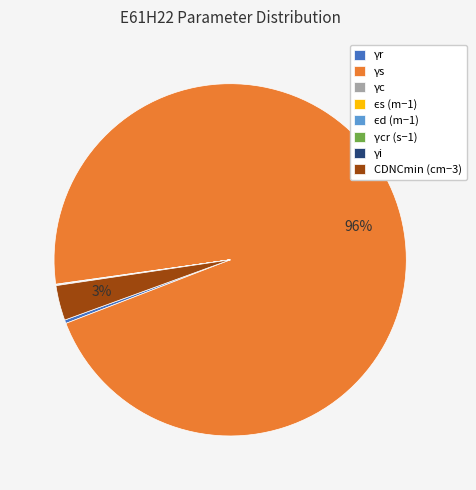

To the nearest percent, what is the combined percentage of γs and γr?

97%